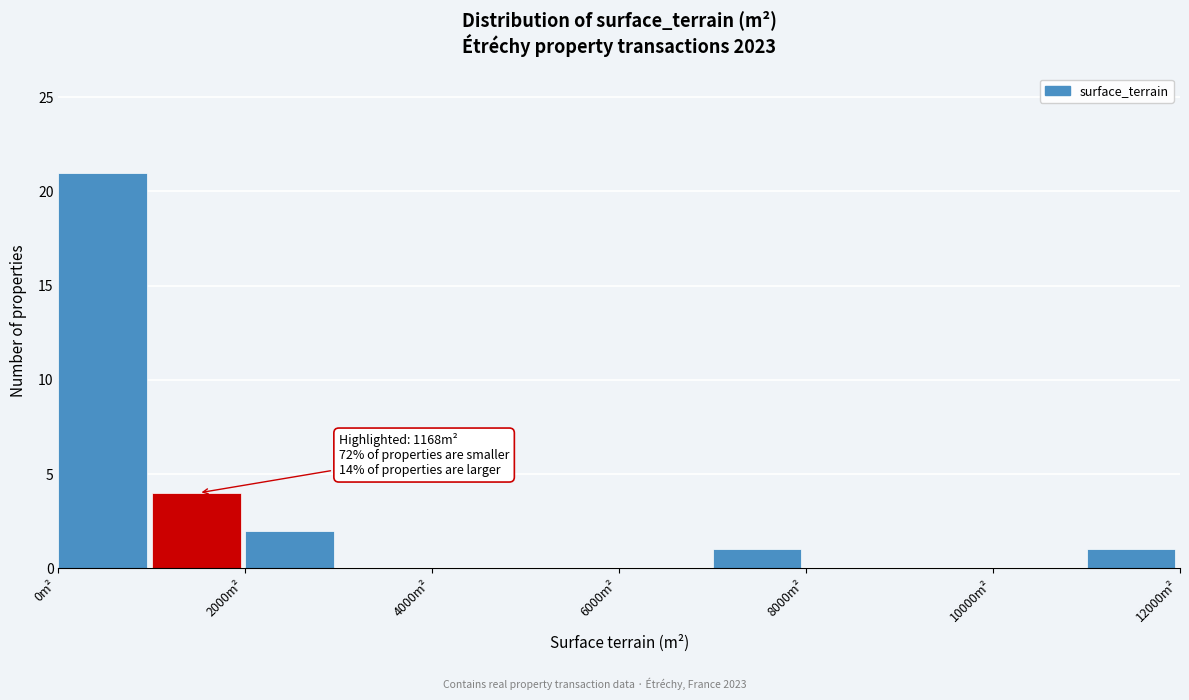

Over which range of the x-axis is the bar tallest?

0 to 1000